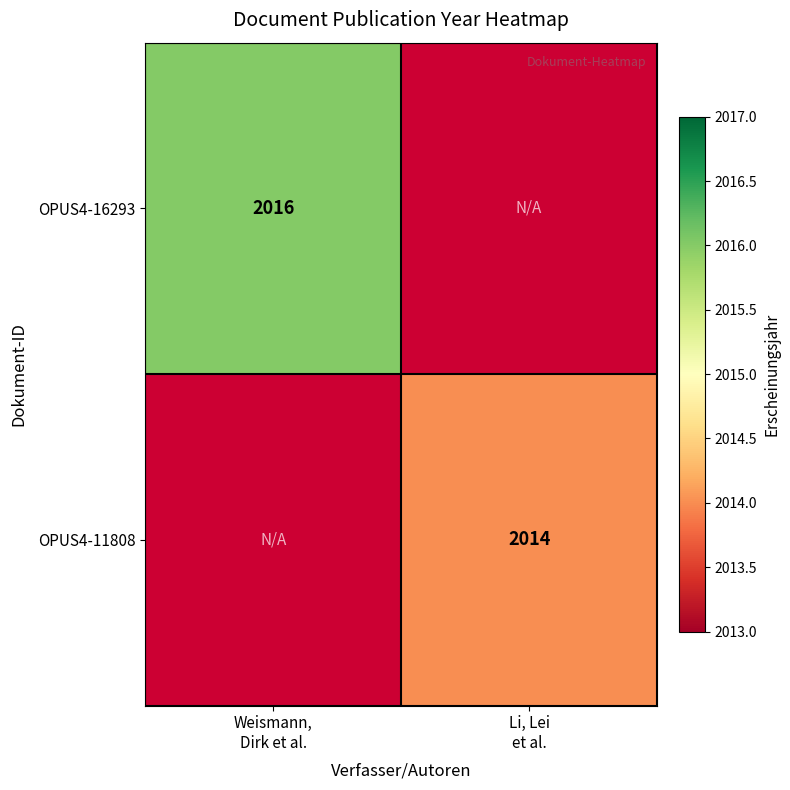

True or false: OPUS4-16293 has a value of 784.4 at Weismann, Dirk et al..

False